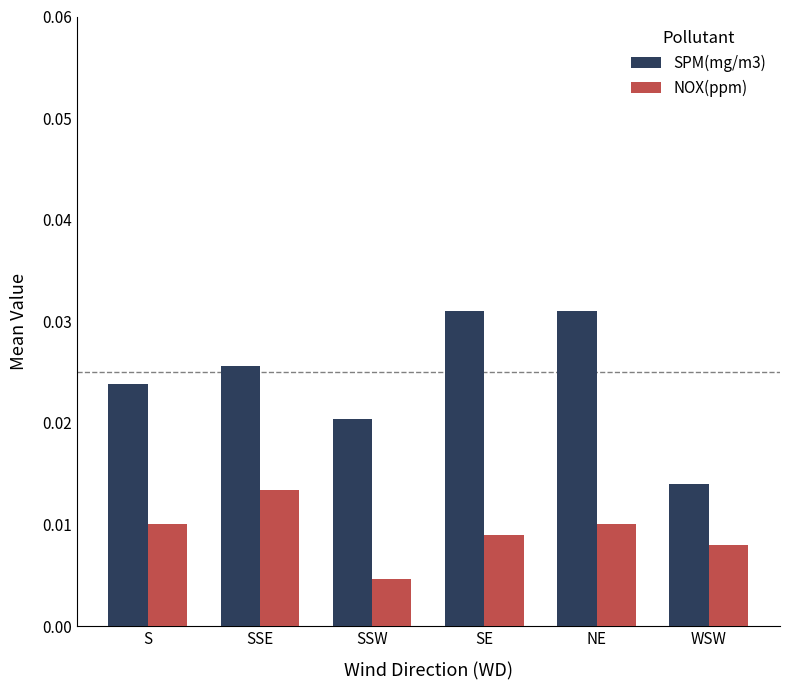

What is the sum of all SPM(mg/m3) values?

0.1